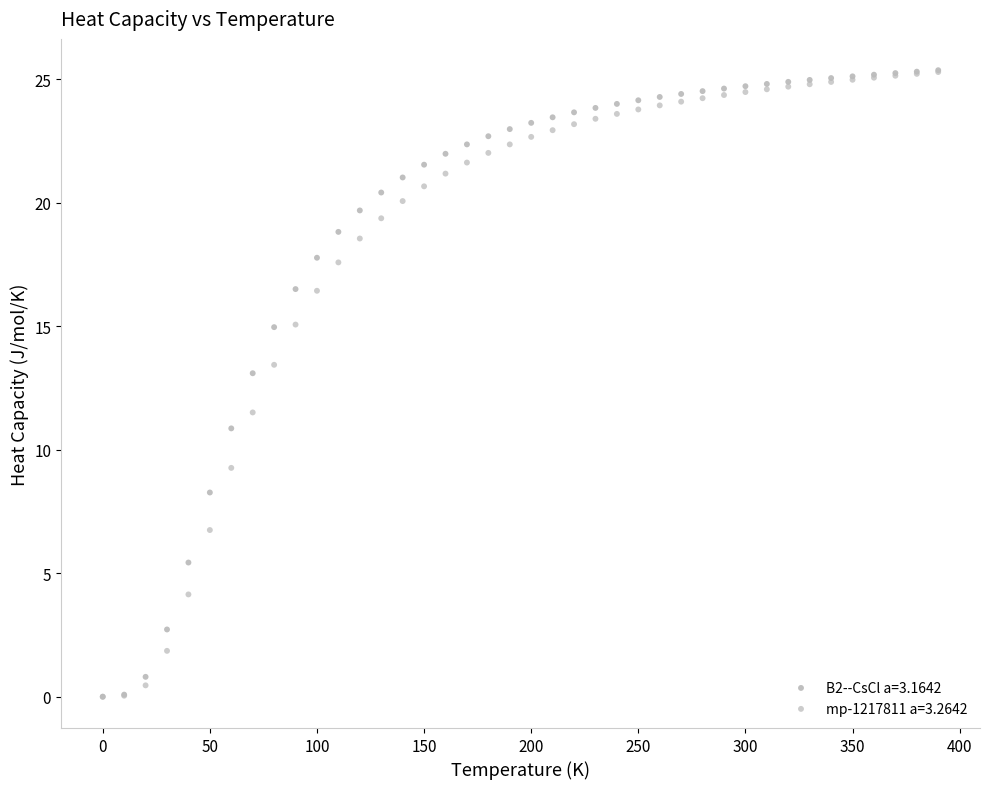

What are all the series names shown in the legend?

B2--CsCl a=3.1642, mp-1217811 a=3.2642